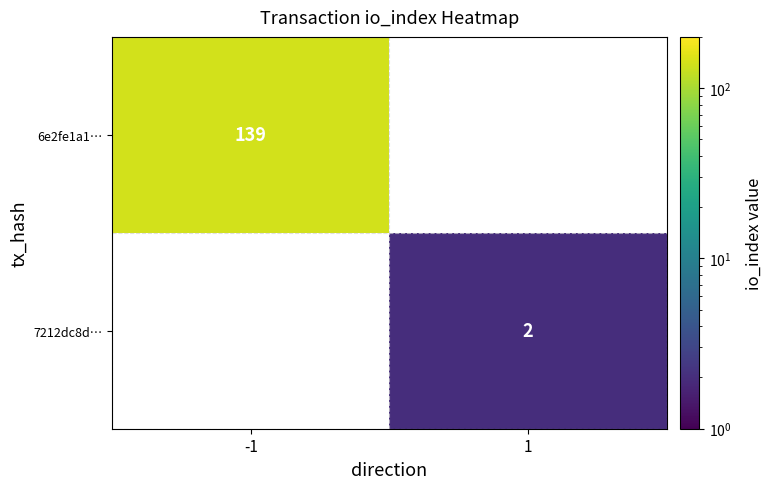

How many categories are shown in the chart?

2